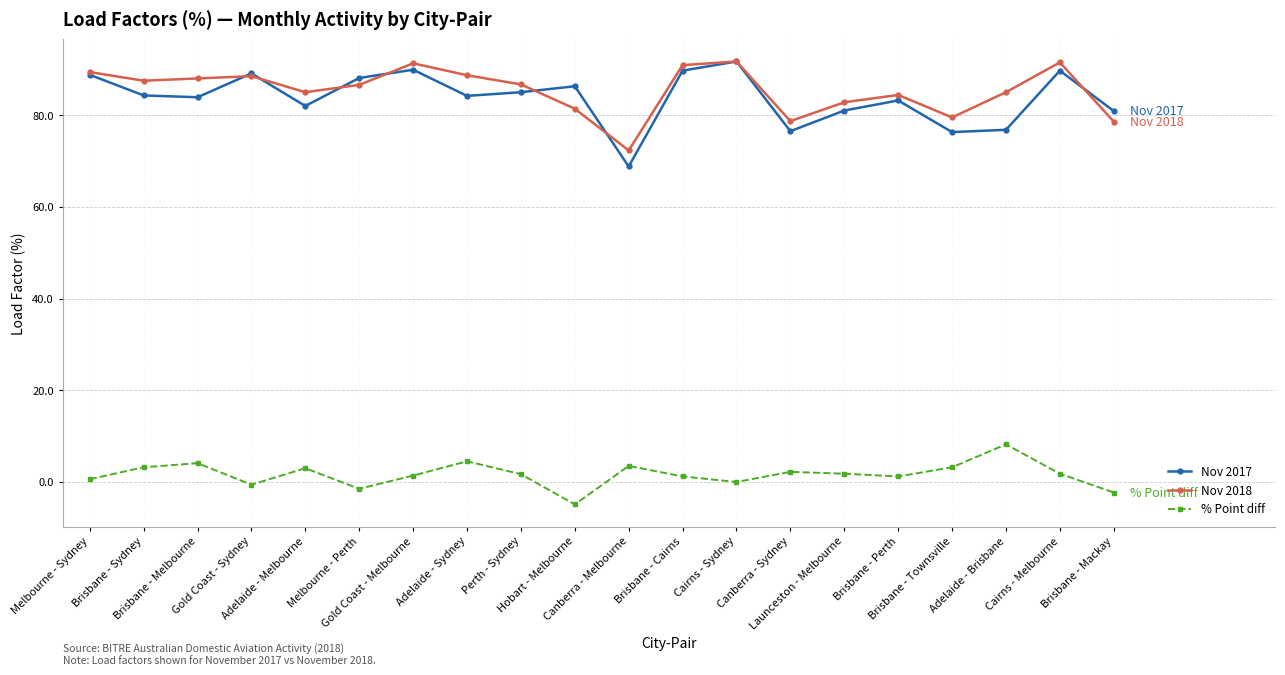

What is the average value of the Nov 2017 series?

83.8